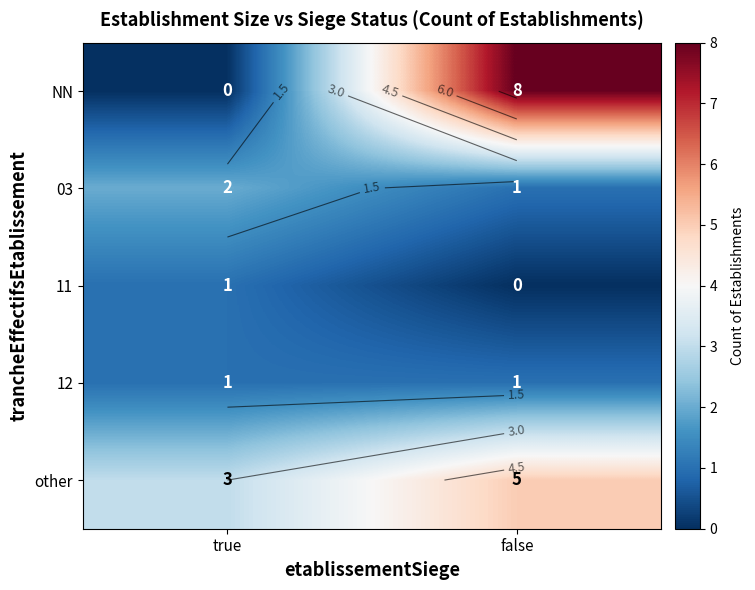

What is the approximate value of other at true?

3